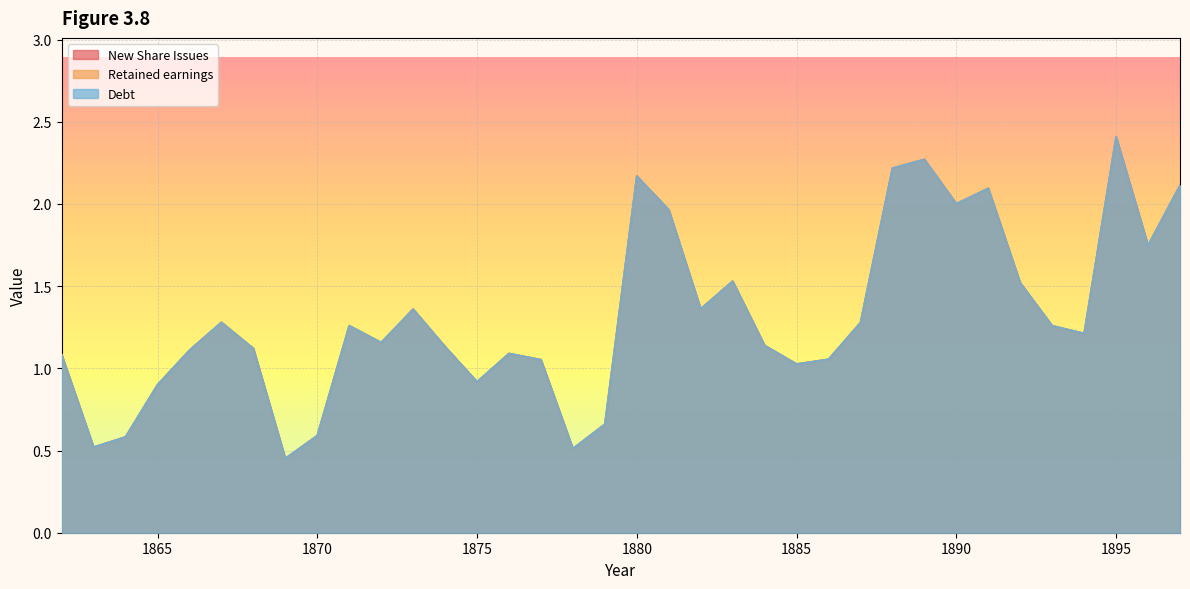

At how many categories does at least one series exceed 1?

28